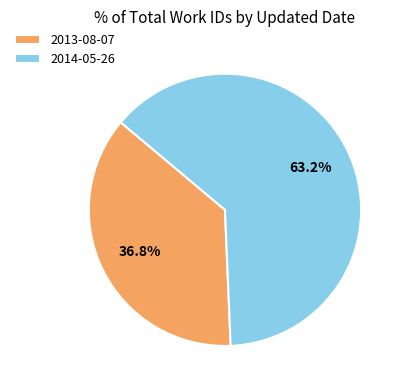

Between 2013-08-07 and 2014-05-26, which is larger?

2014-05-26